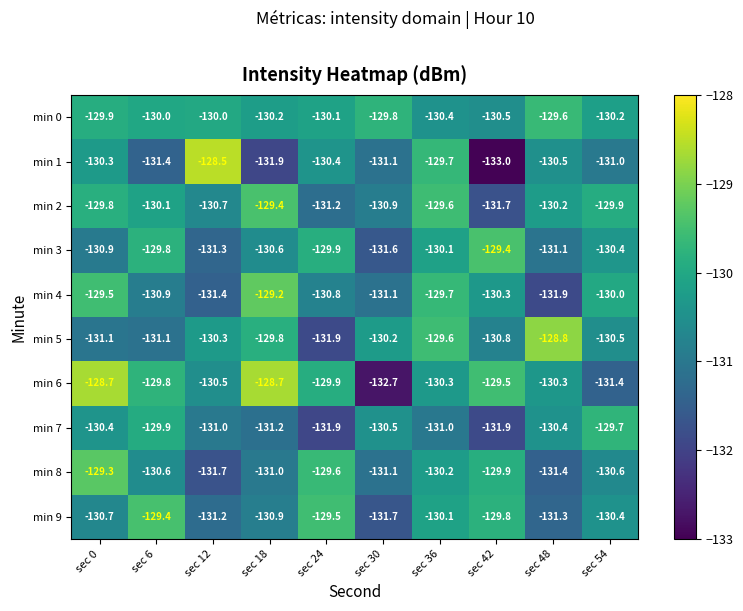

What is the maximum value shown in the chart?

-128.5